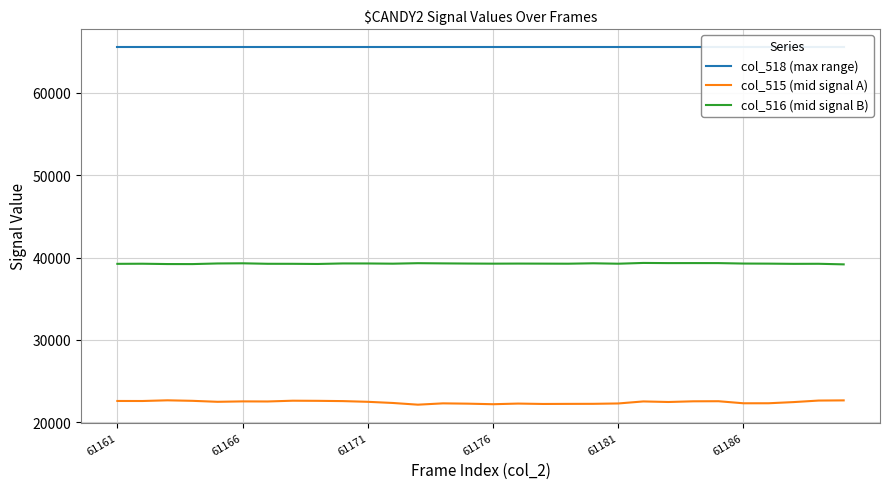

At which category does the chart reach its peak across all series?

61161